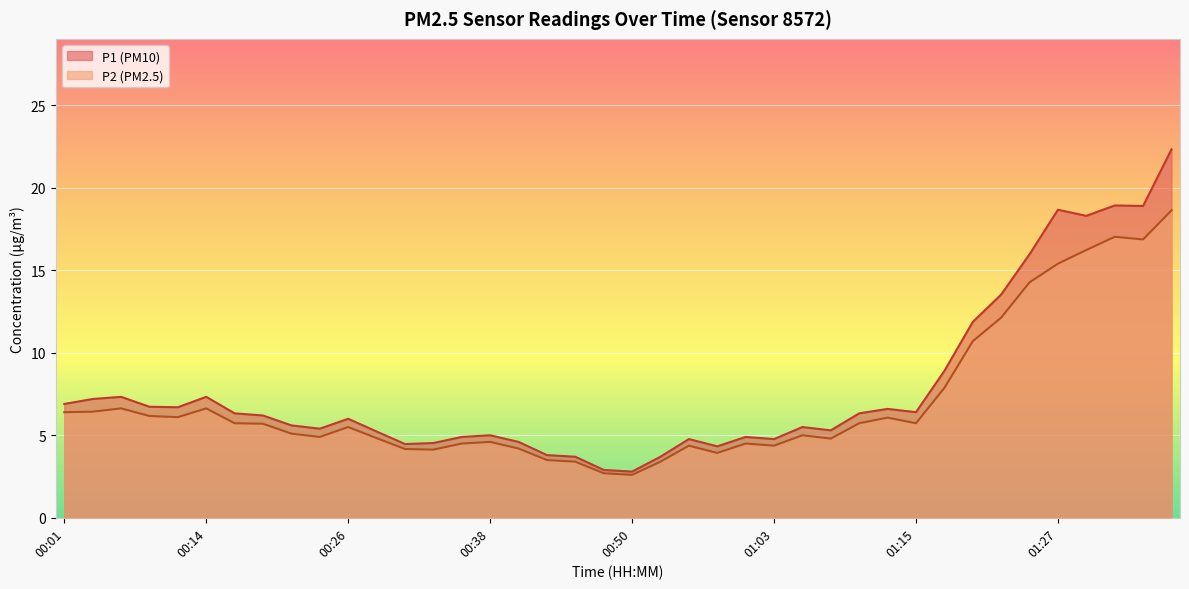

Which series has the widest spread of values?

P1 (PM10)